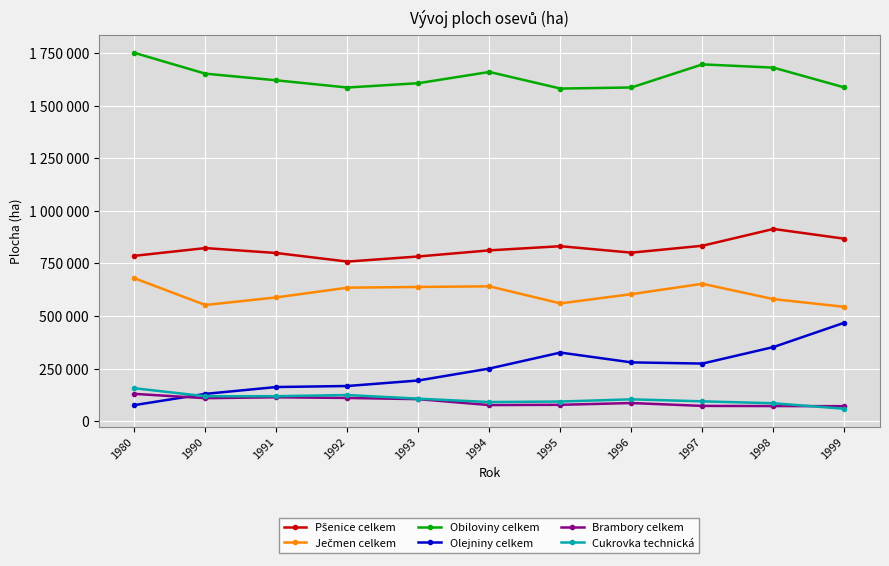

True or false: Brambory celkem has a value of 71505 at 1999.

True